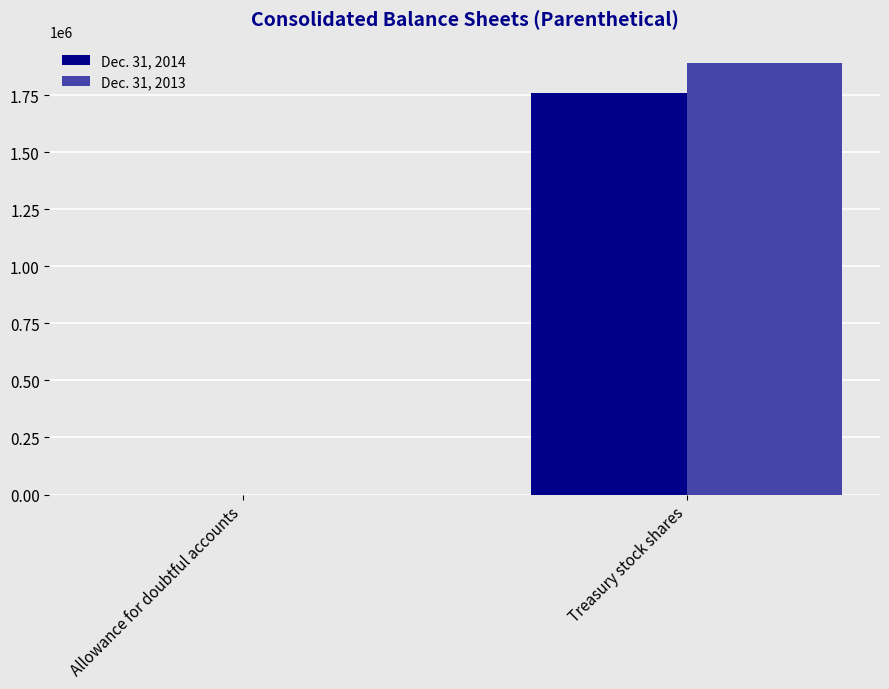

The value of Dec. 31, 2014 at Treasury stock shares is 2347331.2. True or false?

False